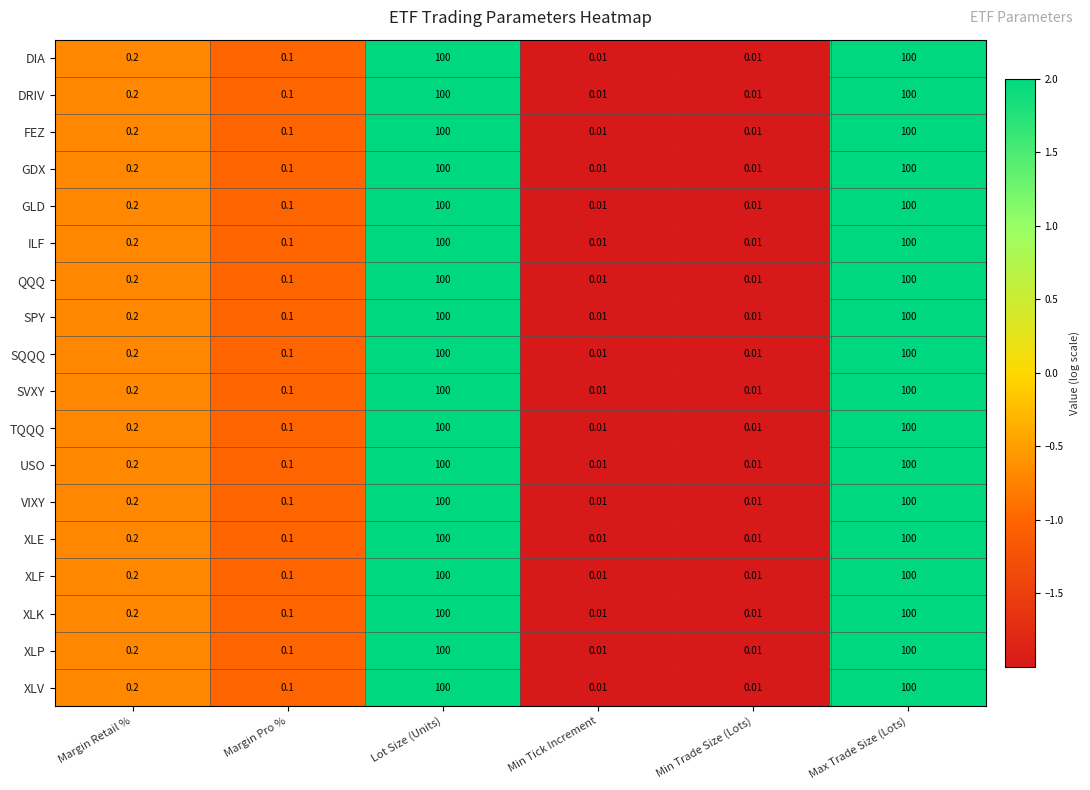

Where is QQQ nearest to the value 50?

Margin Retail %